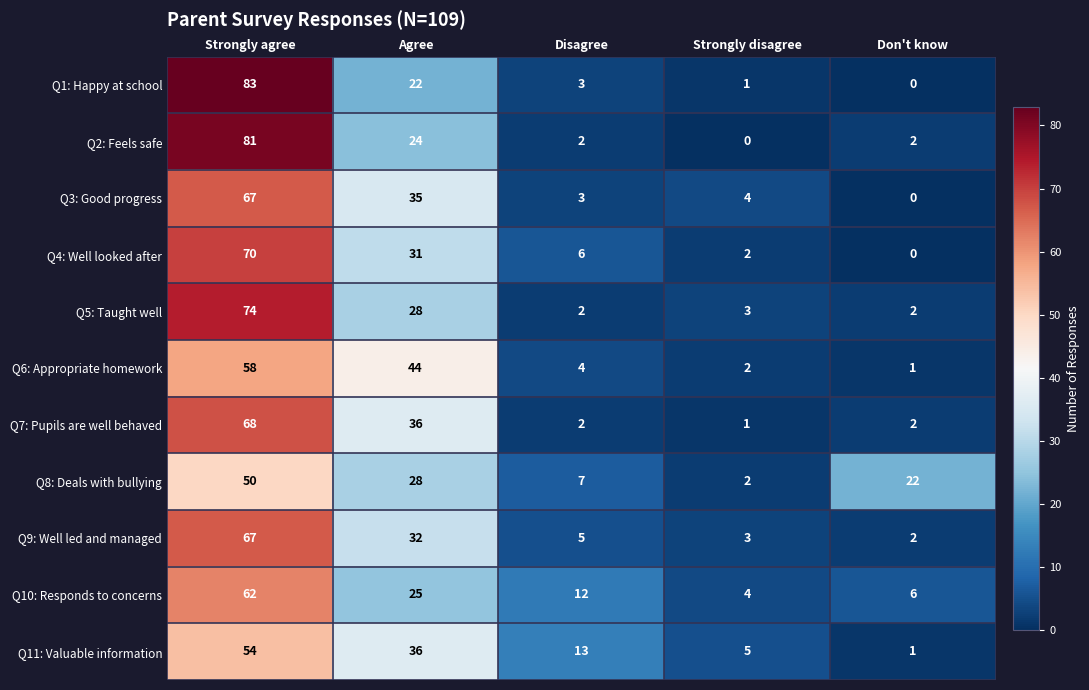

What is the maximum value shown in the chart?

83